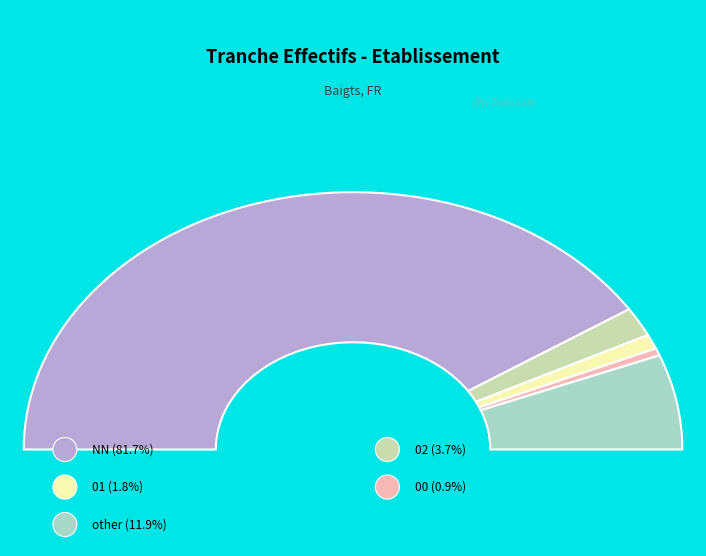

Which category has the biggest portion of the pie?

NN